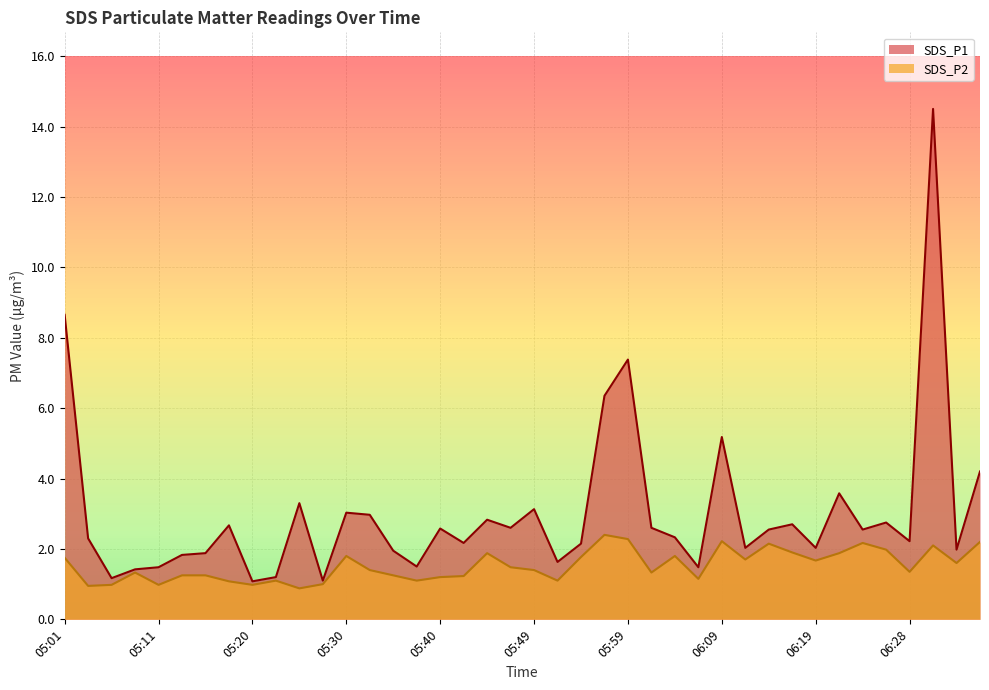

What is the highest value of the SDS_P1 series?

14.5